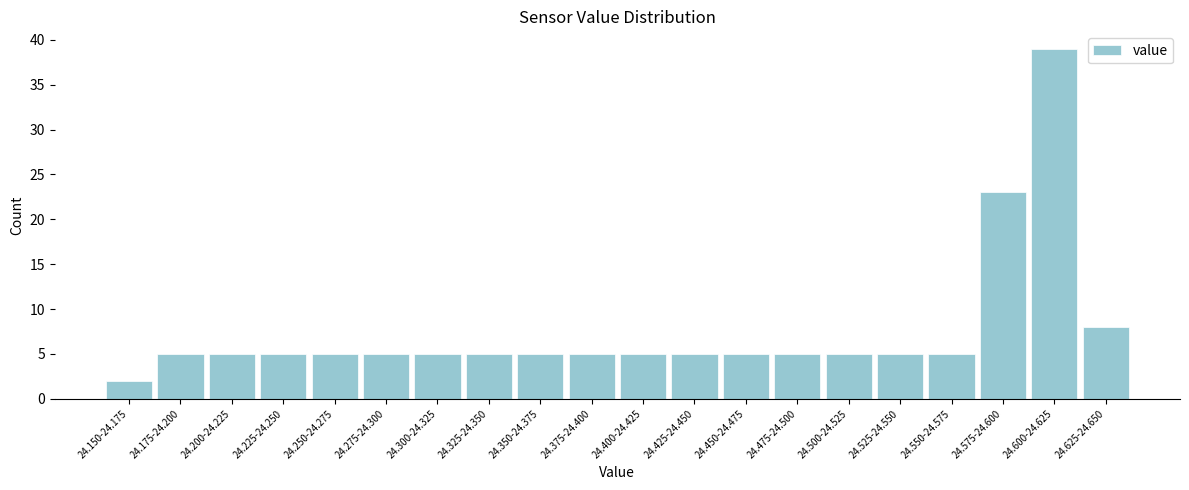

Reading left to right, transcribe all the data shown in this chart.

2	5	5	5	5	5	5	5	5	5	5	5	5	5	5	5	5	23	39	8